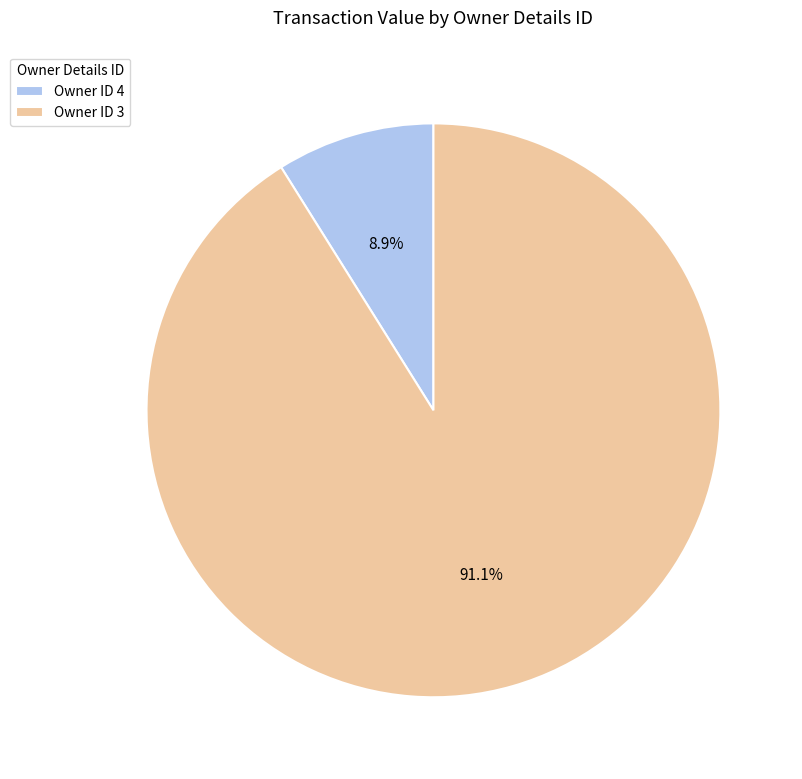

What is the largest slice in the pie chart?

Owner ID 3